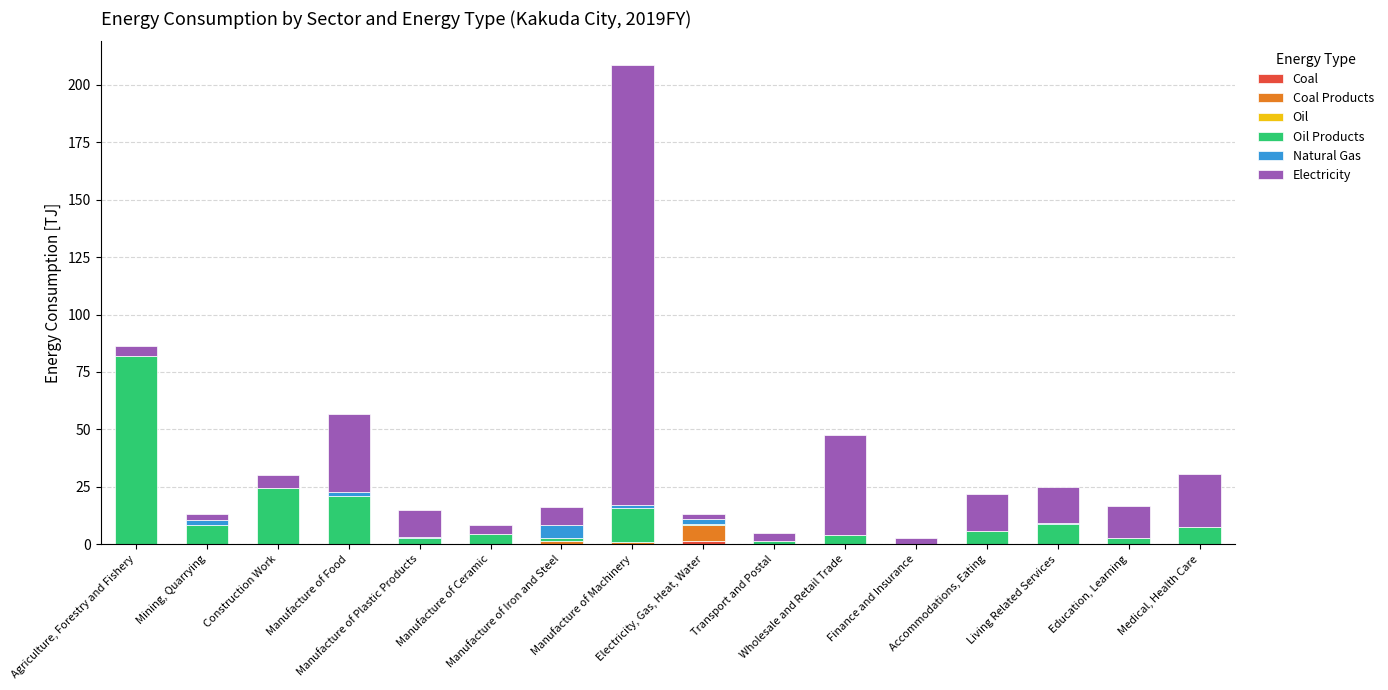

Are the bars horizontal?

No